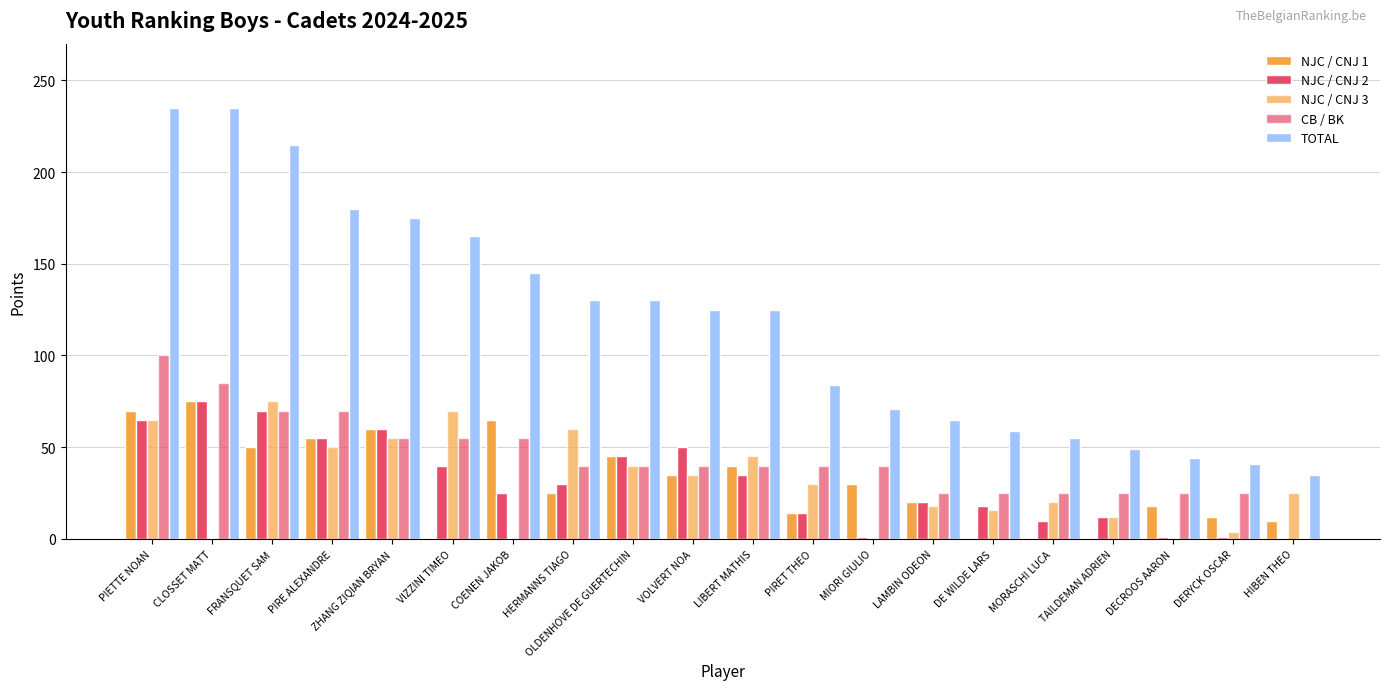

Where does the CB / BK series first go above 40?

PIETTE NOAN